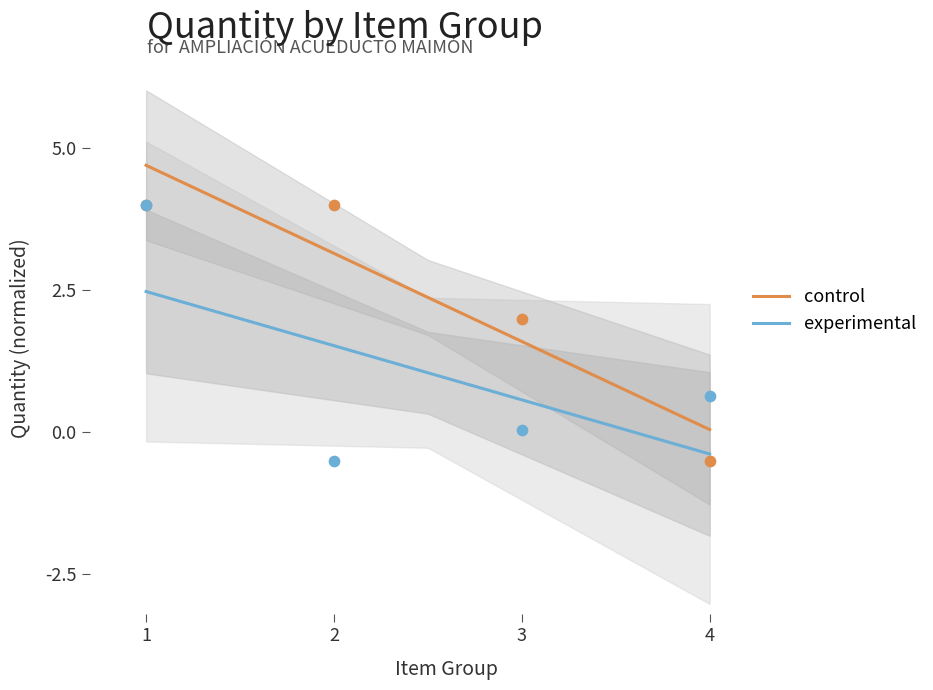

Which series reaches the minimum Y coordinate?

control